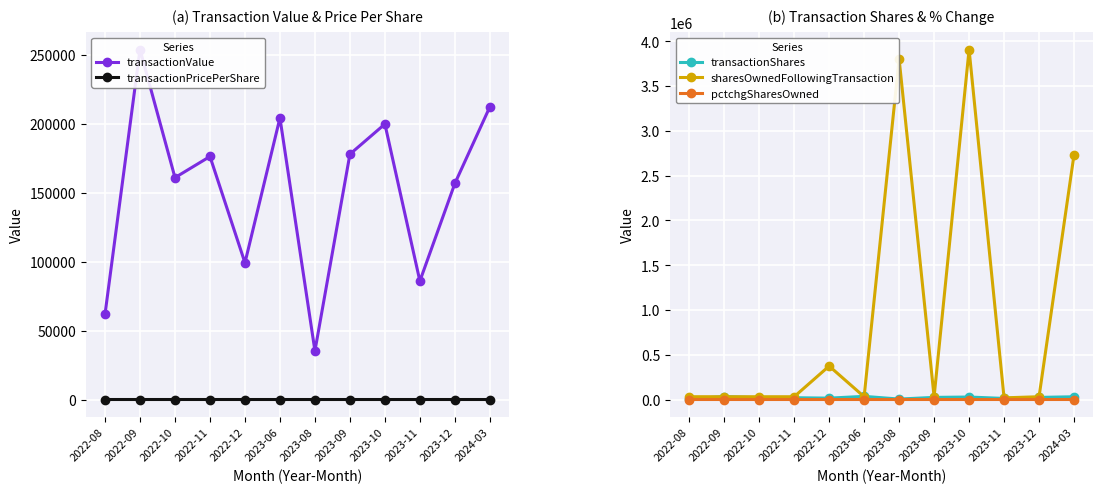

Is it true that transactionValue equals 79292.2 at 2023-06?

False